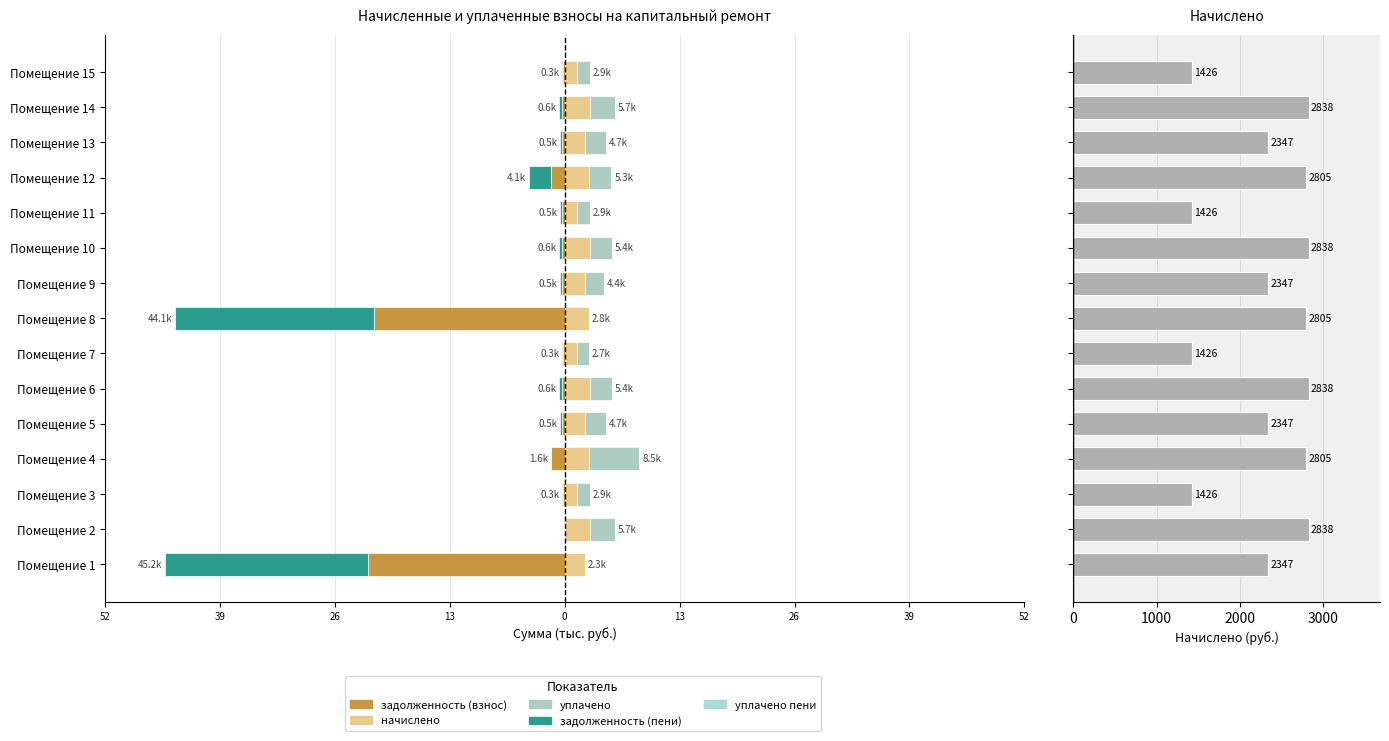

True or false: задолженность (взнос) has a value of -0.3 at Помещение 5.

True